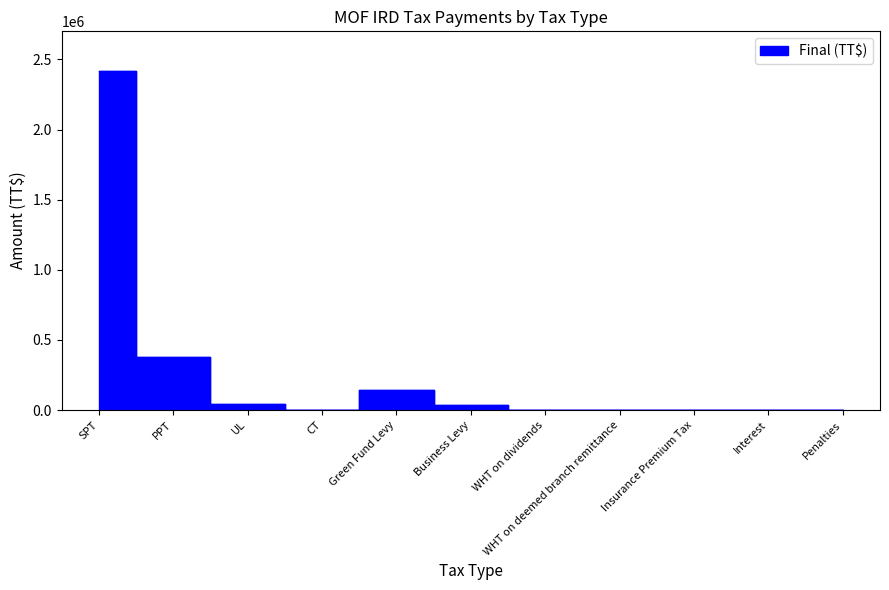

Count the number of categories in the chart.

11